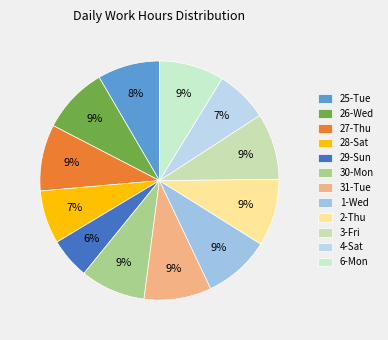

How many slices are in this pie chart?

12